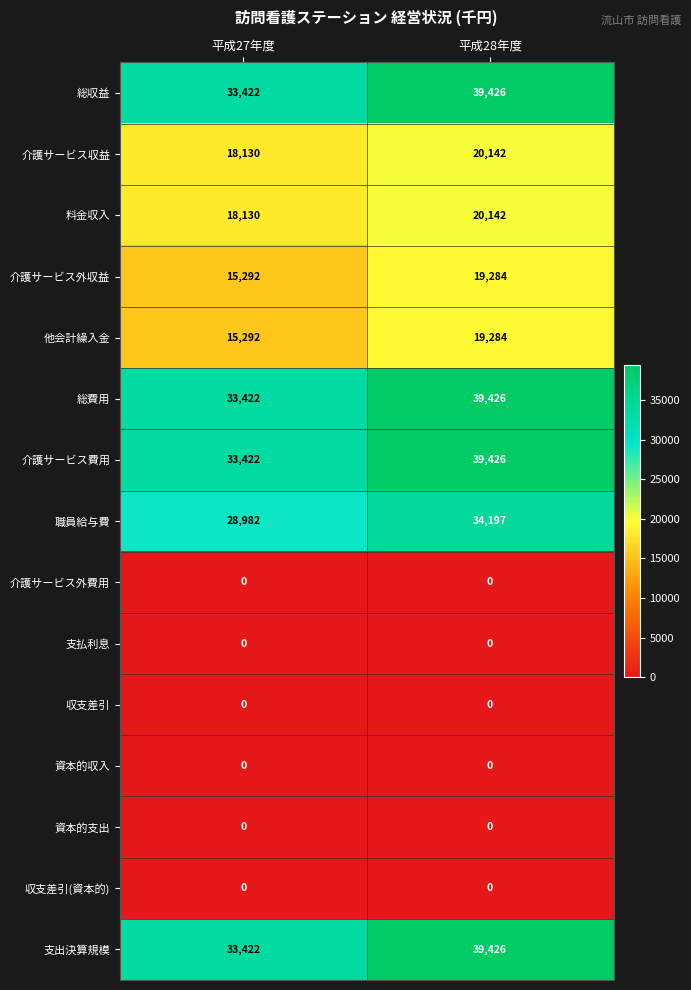

What is the maximum value shown in the chart?

39426